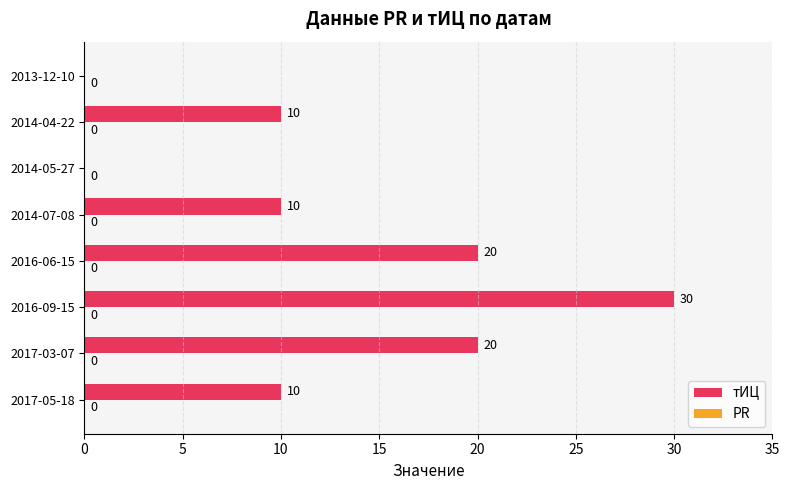

Reading bottom to top, list all the values displayed in this chart.

2017-05-18=10	2017-03-07=20	2016-09-15=30	2016-06-15=20	2014-07-08=10	2014-05-27=0	2014-04-22=10	2013-12-10=0